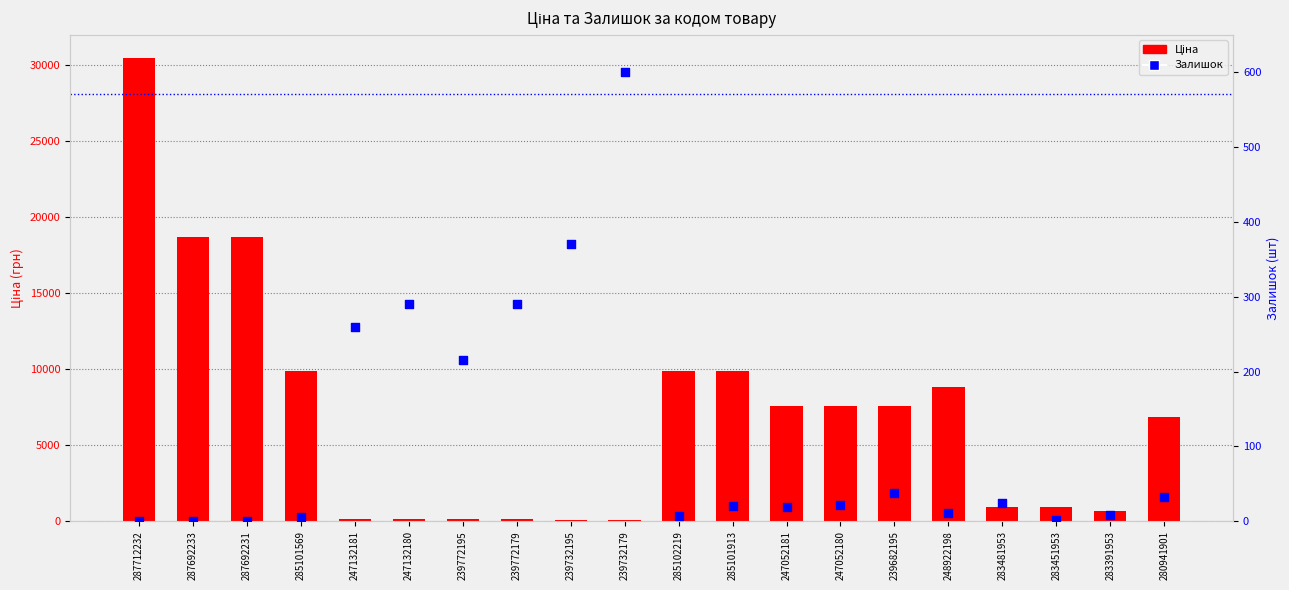

What are all the series names shown in the legend?

Ціна, Залишок